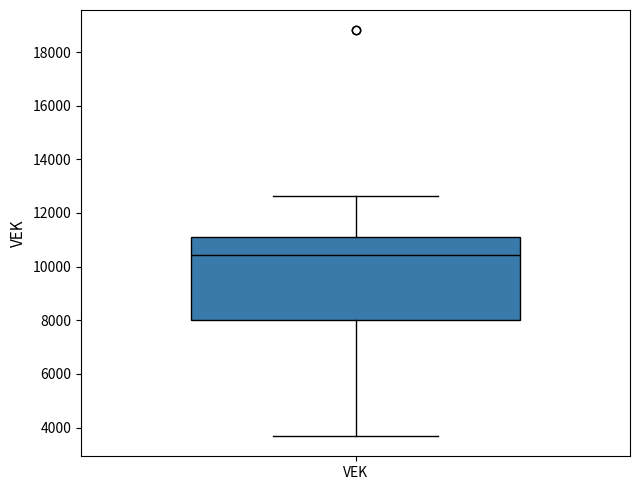

Read this box plot against the y-axis: the position of the median line, the range covered by the box, and the ends of both whiskers. The values are not printed on the chart, so give them approximately, as read against the axis.

median 10400, box 8000 to 11200, whiskers 3600 to 12600